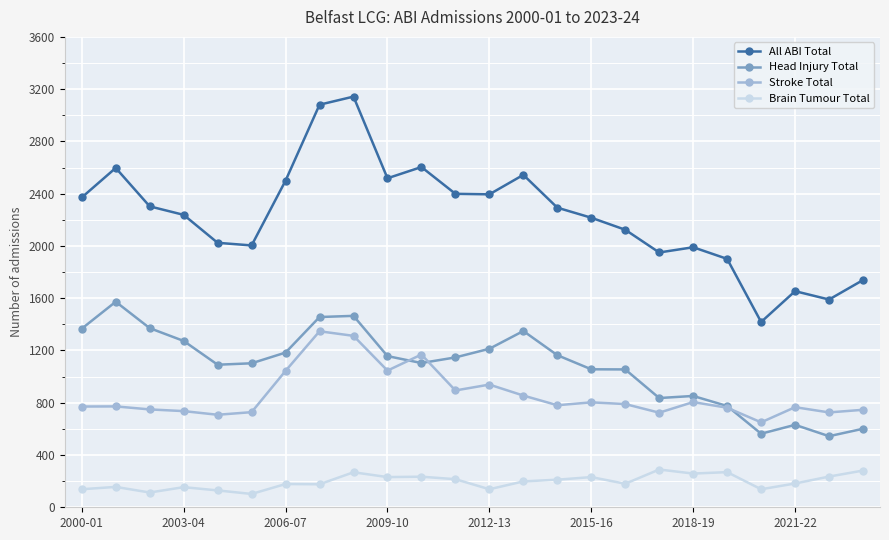

What is the minimum value shown in the chart?

102